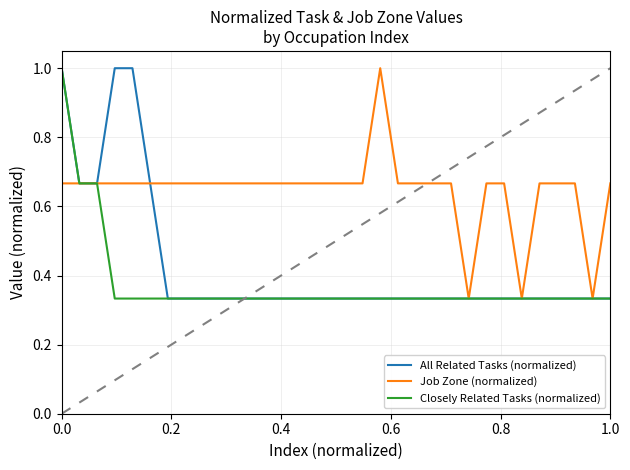

What is the highest value of the Job Zone (normalized) series?

1.0